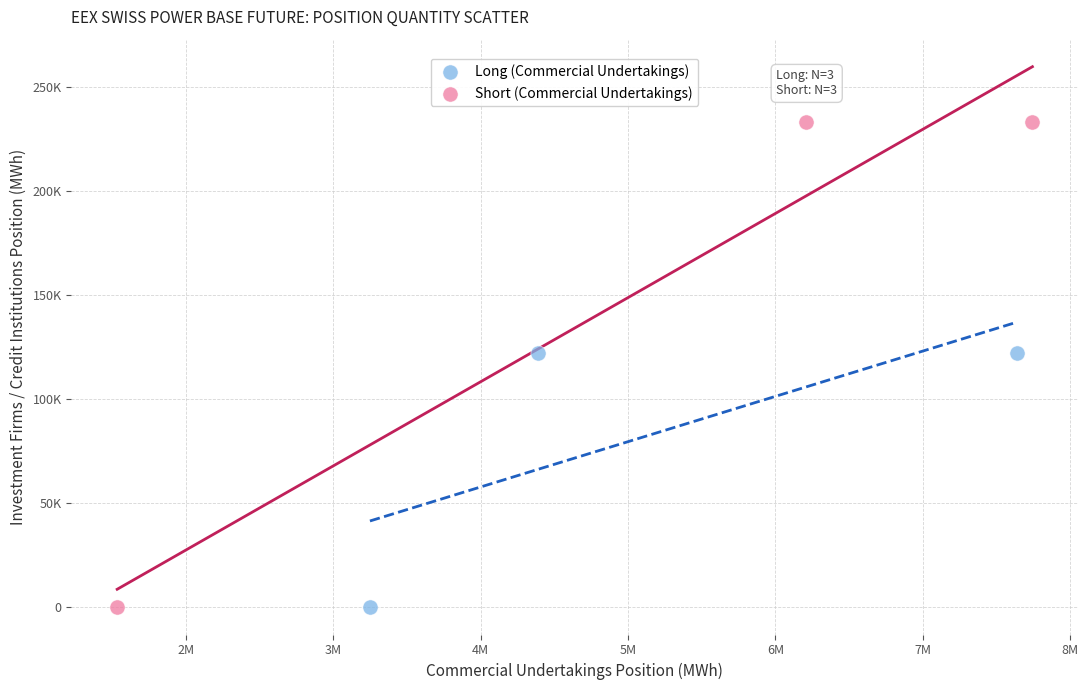

Which series contains the highest Y value?

Short (Commercial Undertakings)